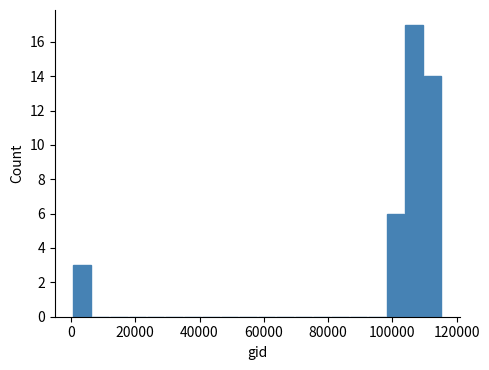

Around what value on the x-axis is the tallest bar? Give the approximate position of its centre, as read against the axis.

106000